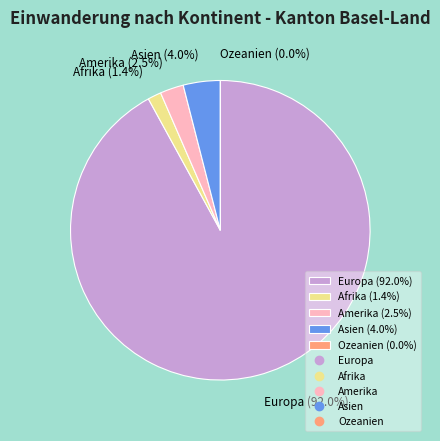

Is Asien the majority of the pie?

No